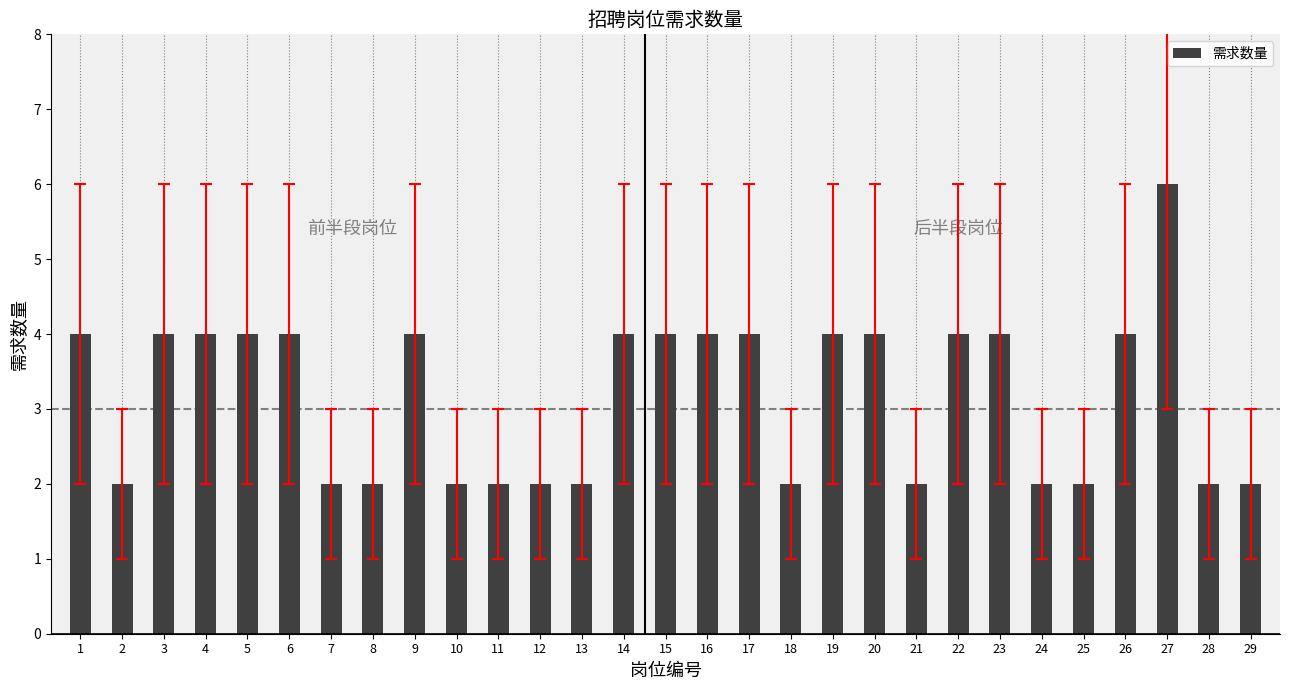

The value at 28 is 2. True or false?

True